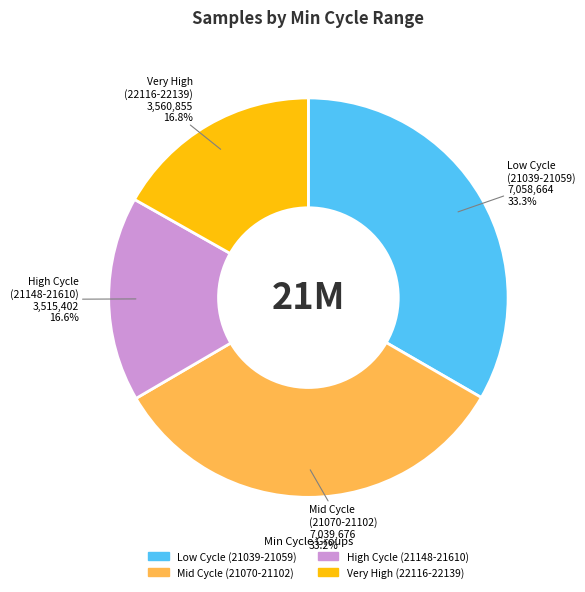

Does any single category account for the majority?

No